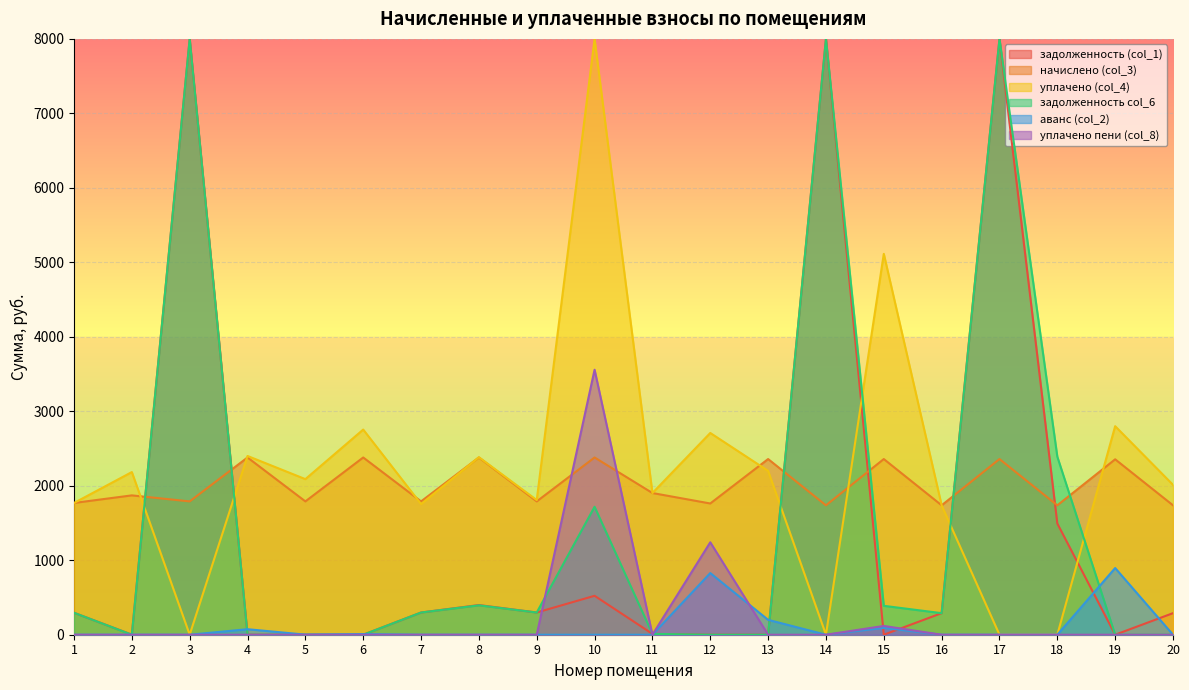

Between 17 and 4, which is larger?

17